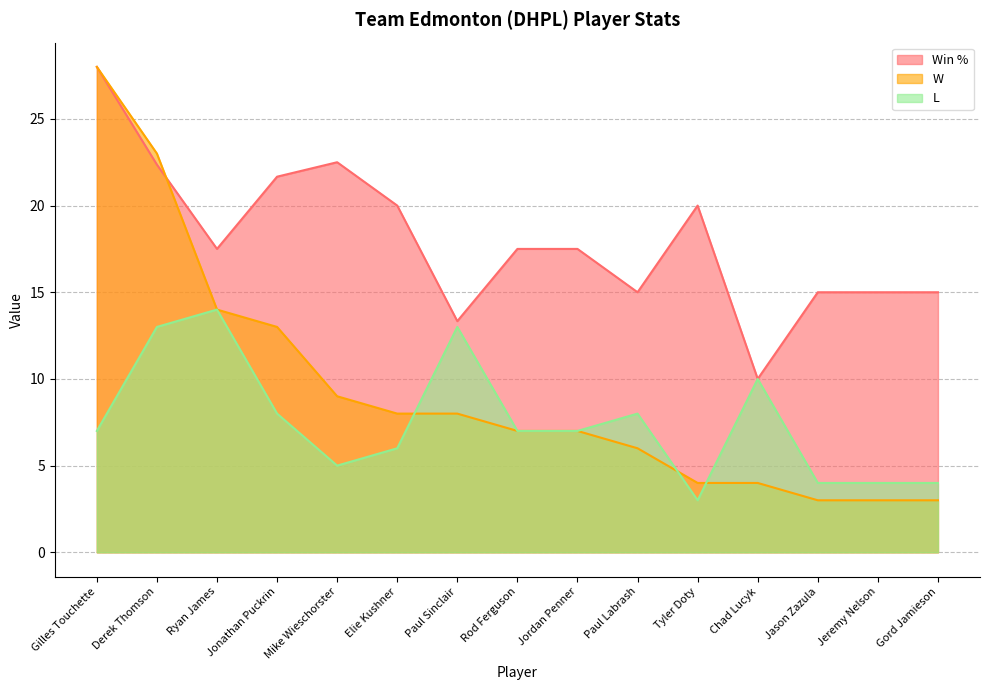

What are all the series names shown in the legend?

Win %, W, L